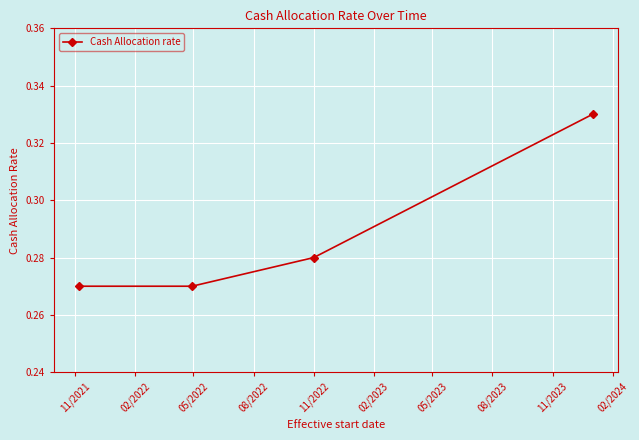

True or false: there are more than 0 points higher than both neighbors.

False